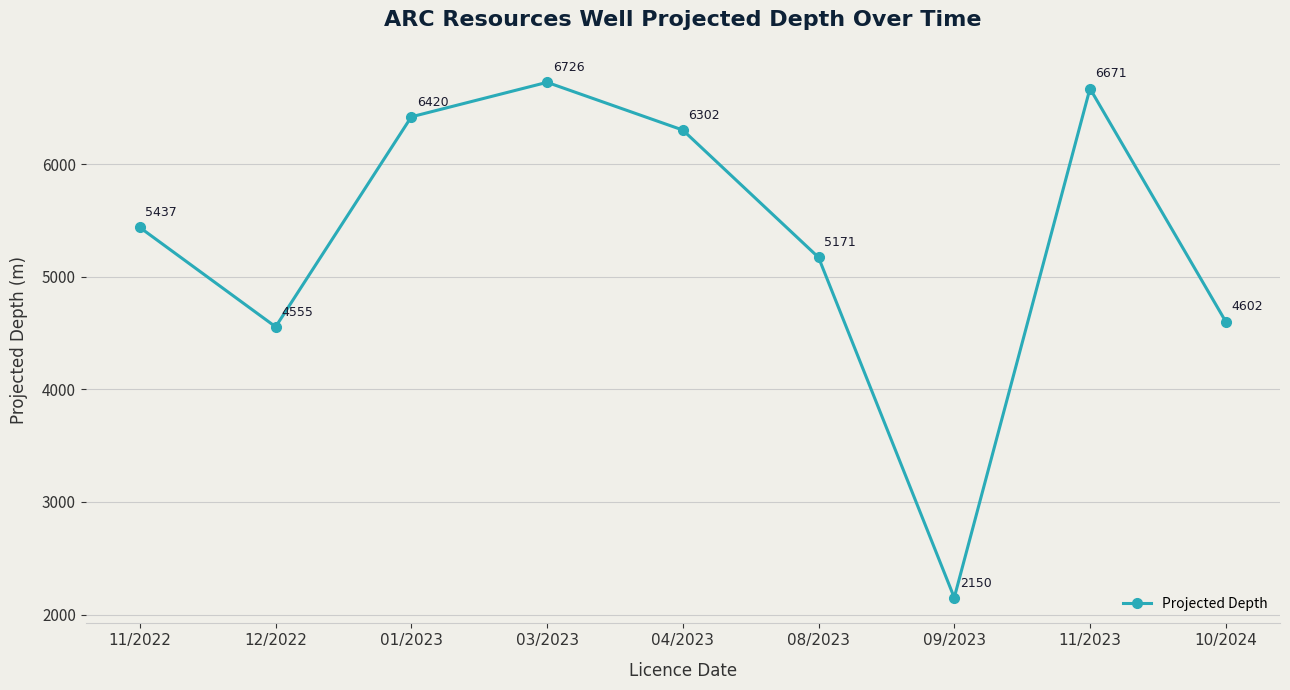

True or false: the data shows 8659.7 at 11/2022.

False